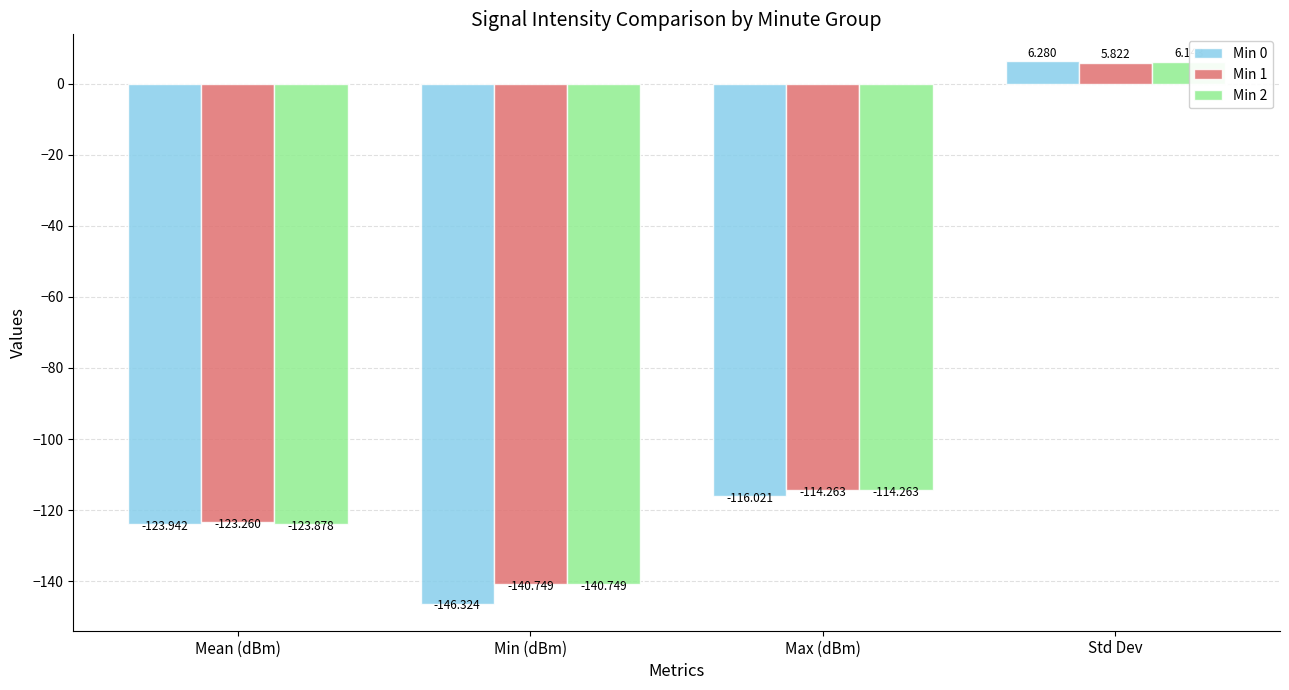

List the labels in order of Min 2 value, largest first.

Std Dev, Max (dBm), Mean (dBm), Min (dBm)